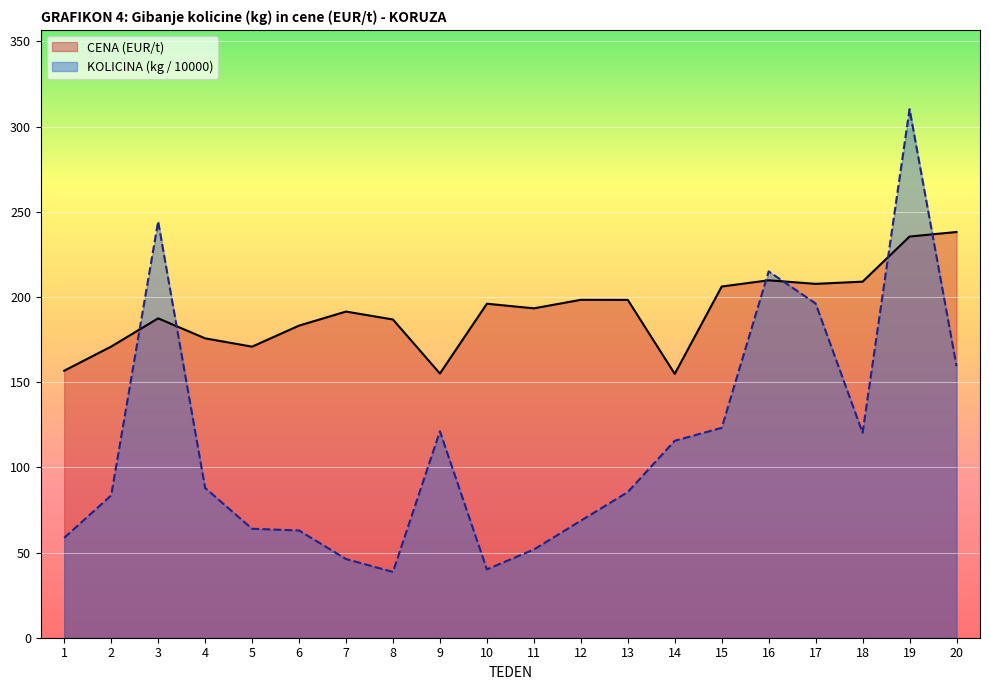

Rank the series by their average value, from highest to lowest.

CENA (EUR/t), KOLICINA (kg / 10000)